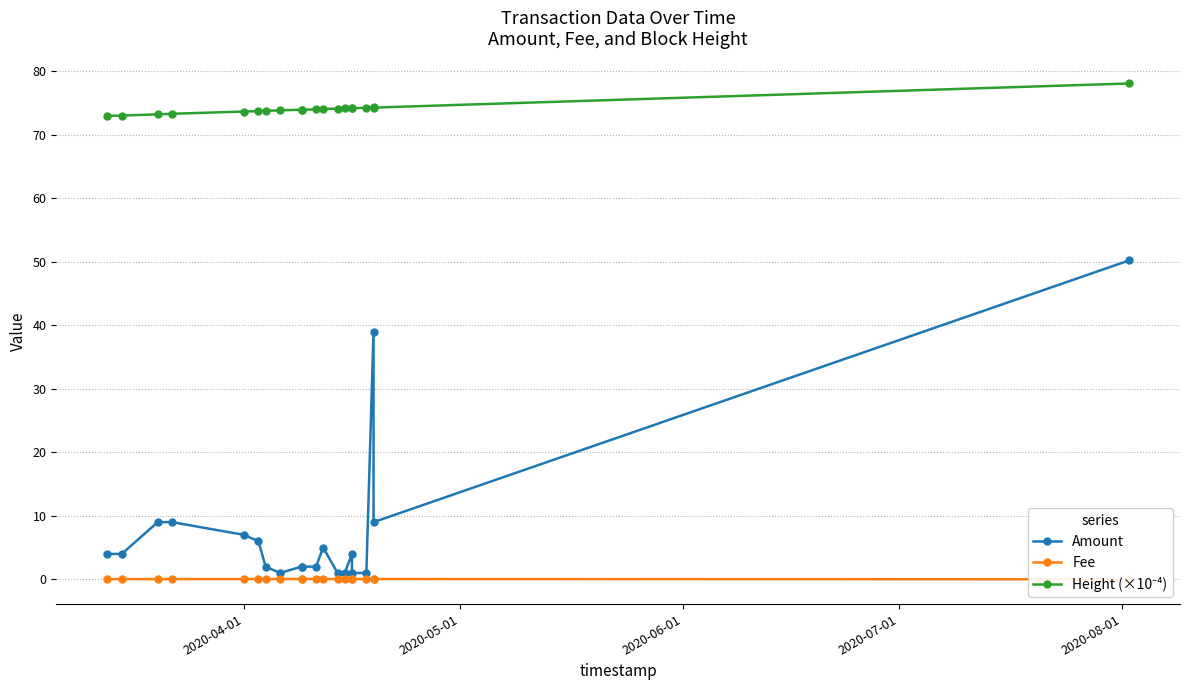

The value of Amount at 9 is 1.0. True or false?

False